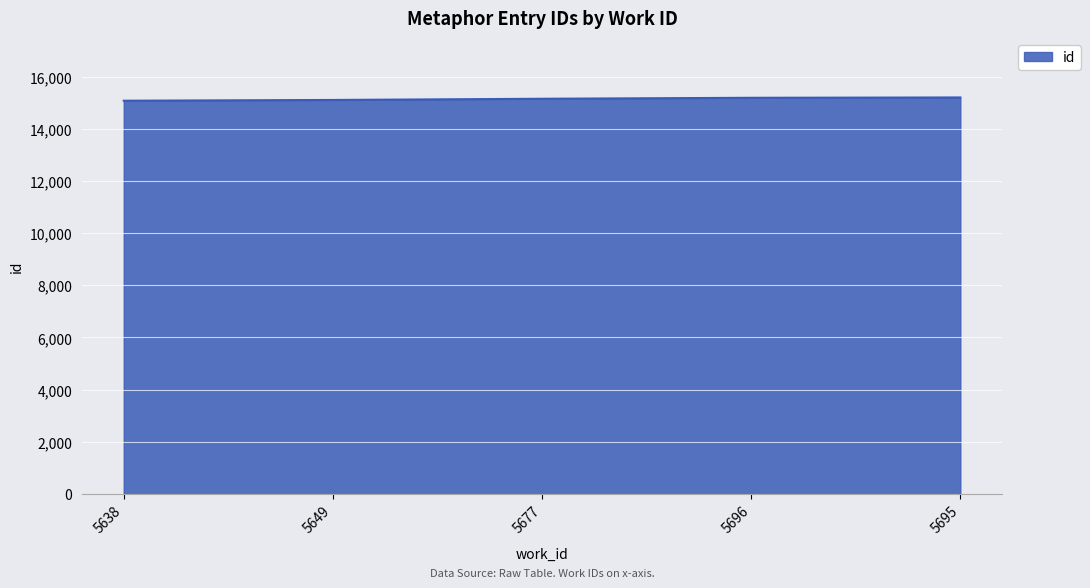

What is the maximum value shown in the chart?

15198